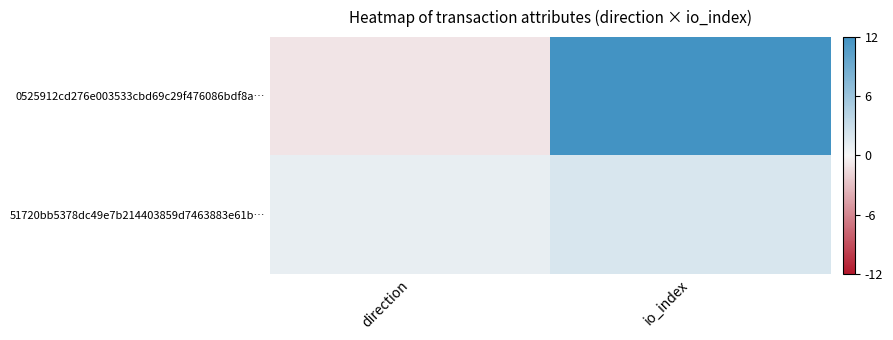

At which category is the sum across all series the highest?

io_index